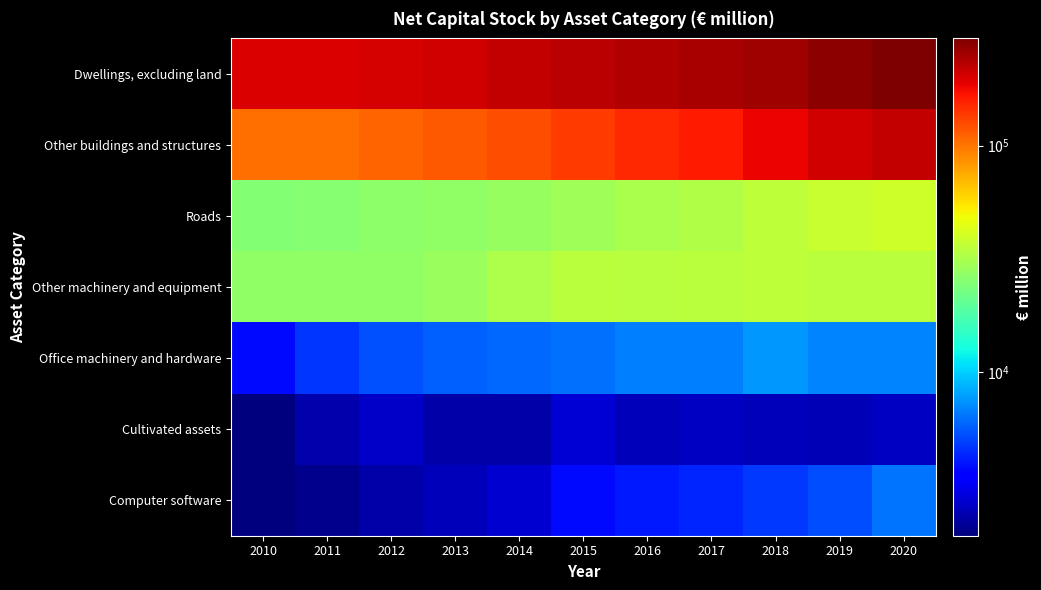

Rank the series by their maximum value, from lowest to highest.

Cultivated assets, Computer software, Office machinery and hardware, Other machinery and equipment, Roads, Other buildings and structures, Dwellings, excluding land